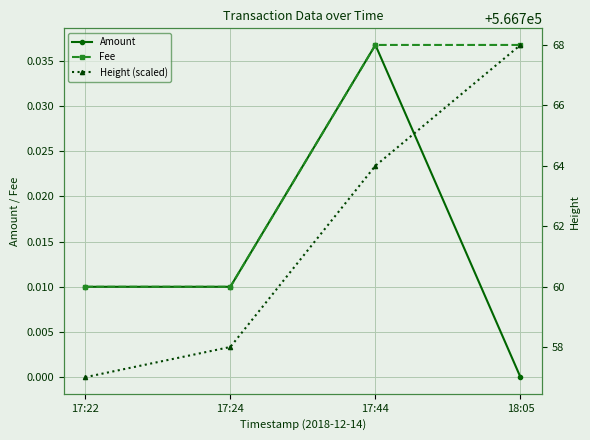

Reading left to right, extract all data points from this chart.

Amount: 17:22=0.0	17:24=0.0	17:44=0.0	18:05=0.0
Fee: 17:22=0.0	17:24=0.0	17:44=0.0	18:05=0.0
Height (scaled): 17:22=566757.0	17:24=566758.0	17:44=566764.0	18:05=566768.0